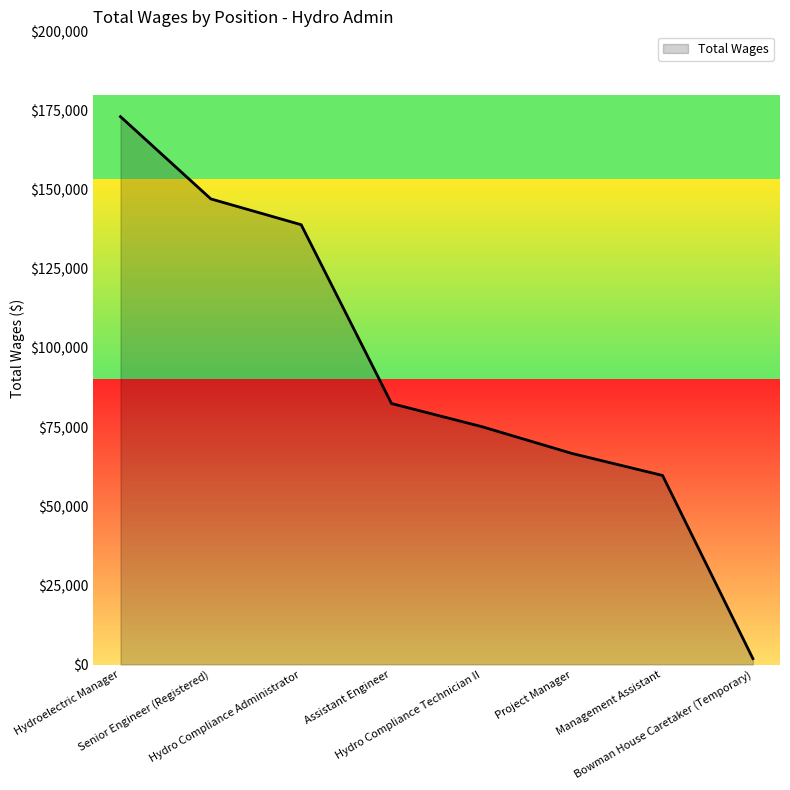

At which label is the value closest to 87463?

Assistant Engineer